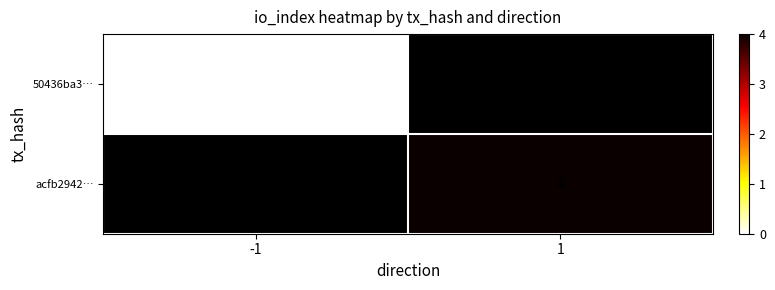

The acfb2942… series shows 1 at 1. True or false?

False